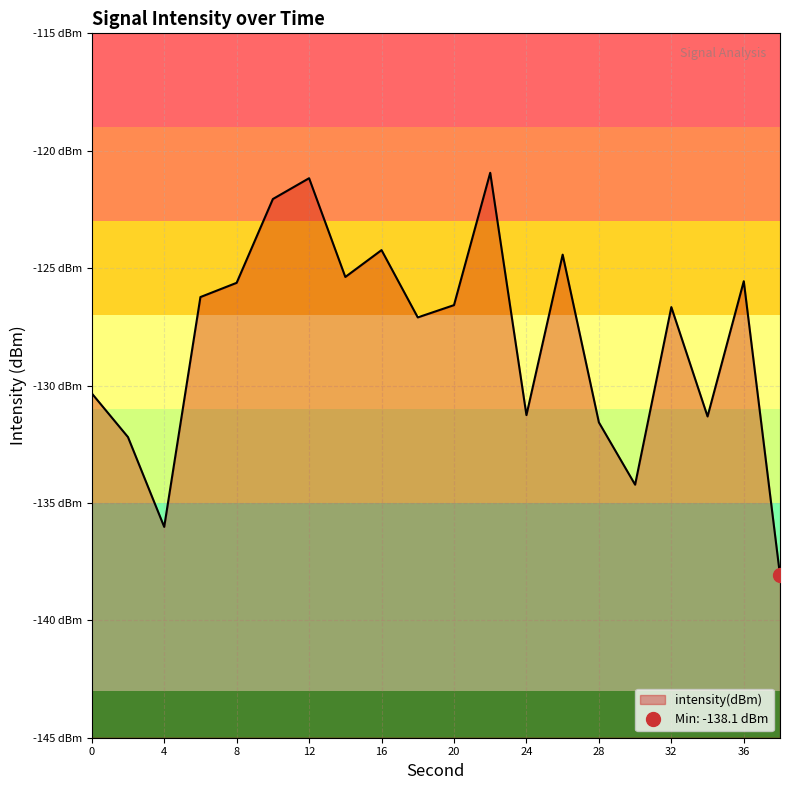

The value at 6 is -126.2. True or false?

True